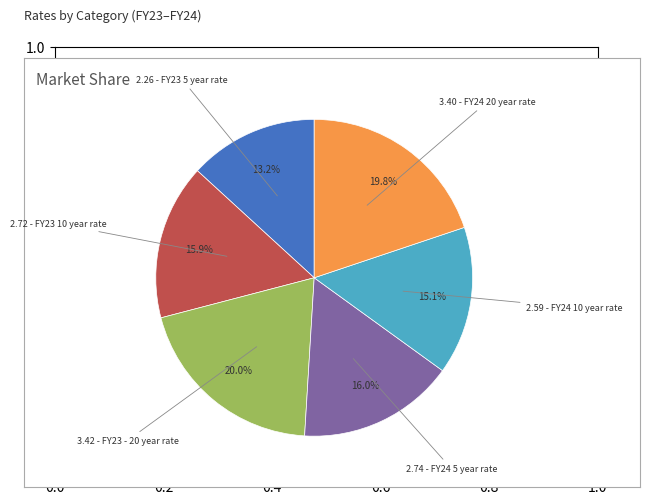

Which slice is the smallest?

2.26 - FY23 5 year rate